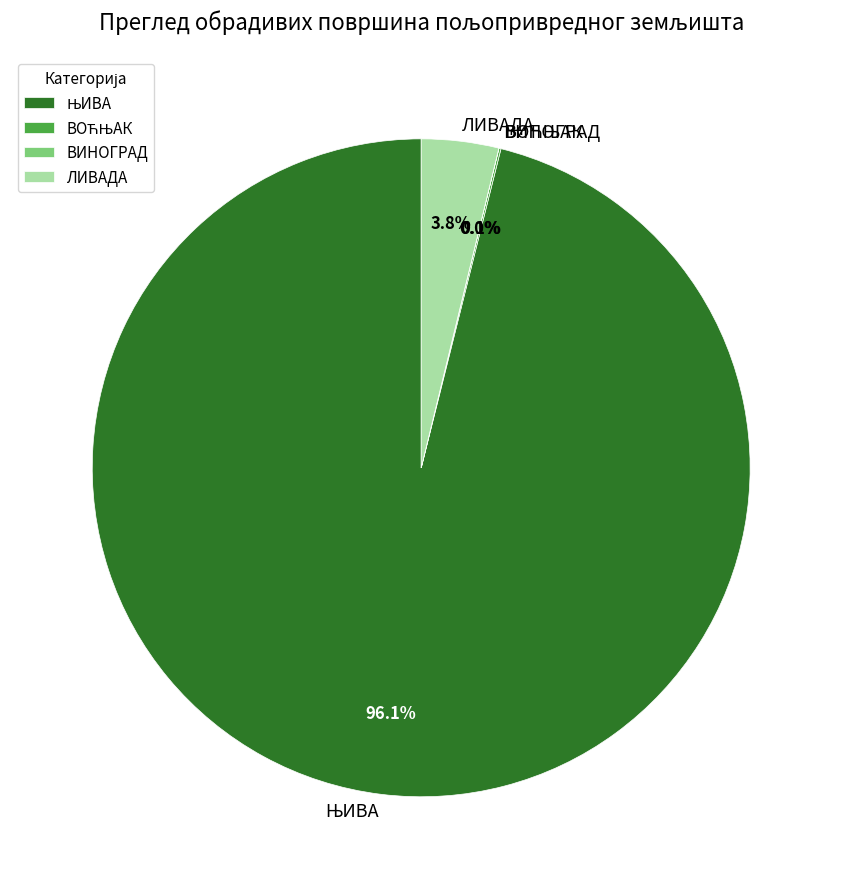

How much of the chart is everything except ЛИВАДА?

96.2%